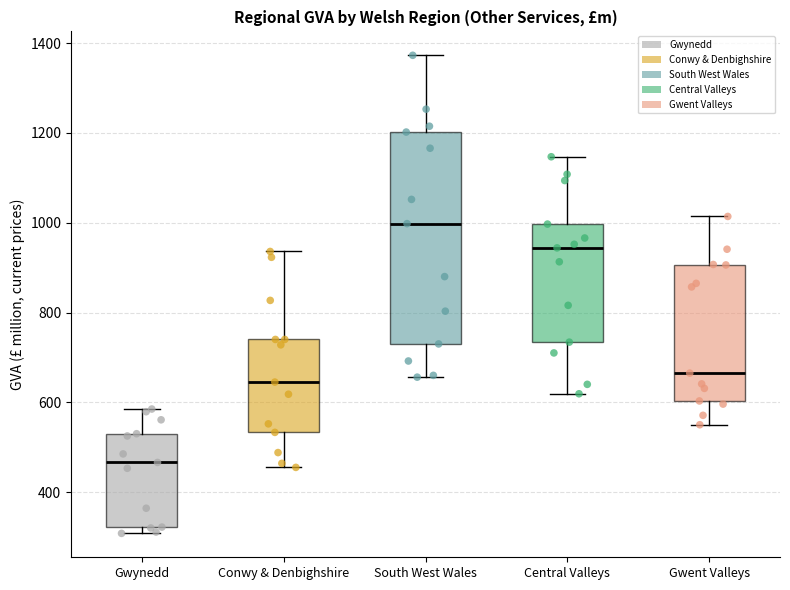

Reading left to right, transcribe this box plot: for each box, give where its median line is, the range the box spans, and where its two whiskers end, as read against the y-axis. The values are not printed on the chart, so give them approximately, as read against the axis.

Gwynedd: median 460, box 320 to 540, whiskers 300 to 580
Conwy & Denbighshire: median 640, box 540 to 740, whiskers 460 to 940
South West Wales: median 1000, box 740 to 1200, whiskers 660 to 1380
Central Valleys: median 940, box 740 to 1000, whiskers 620 to 1140
Gwent Valleys: median 660, box 600 to 900, whiskers 560 to 1020